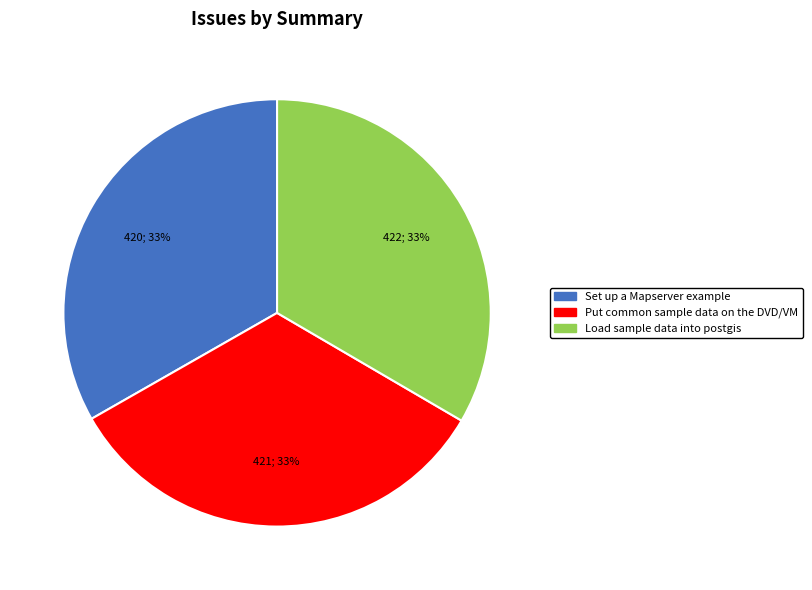

Is the sum of Load sample data into postgis and Set up a Mapserver example greater than half?

Yes